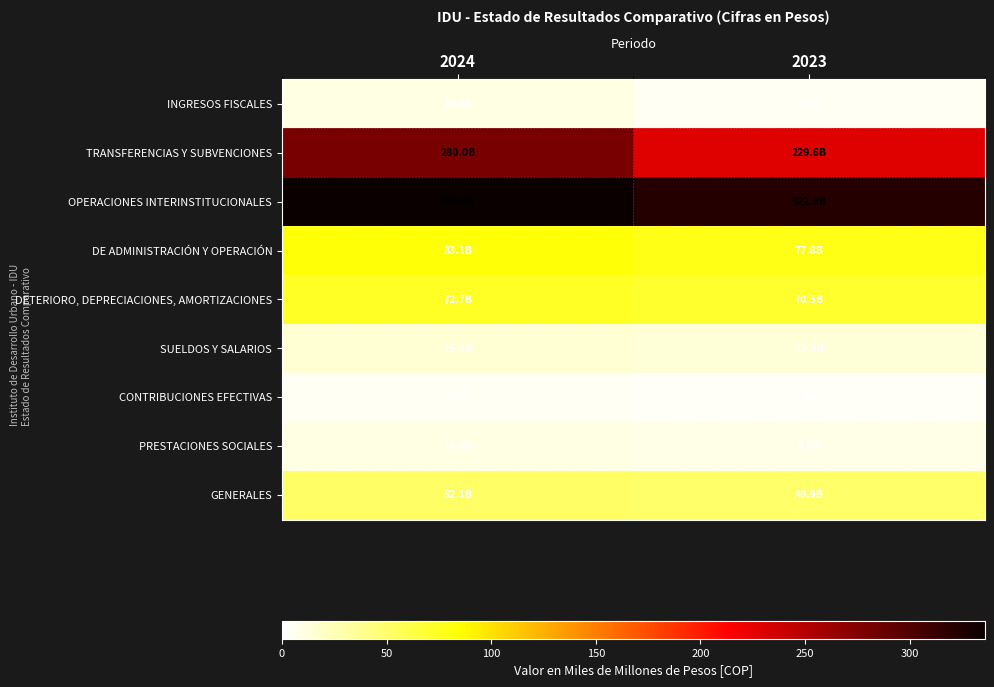

Reading left to right, what are all the values shown in this chart?

INGRESOS FISCALES: 2024=10.0	2023=4.1
TRANSFERENCIAS Y SUBVENCIONES: 2024=280.0	2023=229.6
OPERACIONES INTERINSTITUCIONALES: 2024=336.0	2023=322.8
DE ADMINISTRACIÓN Y OPERACIÓN: 2024=83.1	2023=77.8
DETERIORO, DEPRECIACIONES, AMORTIZACIONES: 2024=72.7	2023=70.5
SUELDOS Y SALARIOS: 2024=15.2	2023=13.9
CONTRIBUCIONES EFECTIVAS: 2024=4.5	2023=3.9
PRESTACIONES SOCIALES: 2024=10.0	2023=8.8
GENERALES: 2024=52.1	2023=49.9